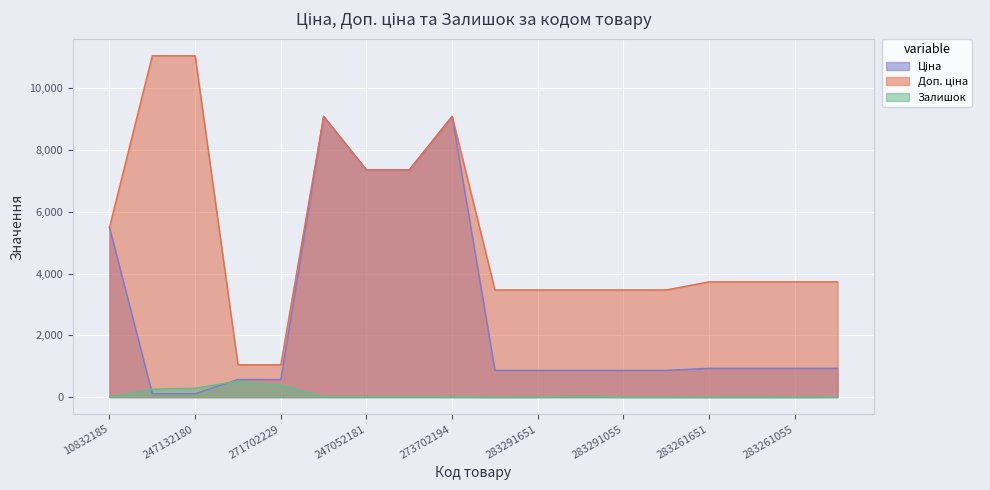

What is the sum of all Доп. ціна values?

94905.0